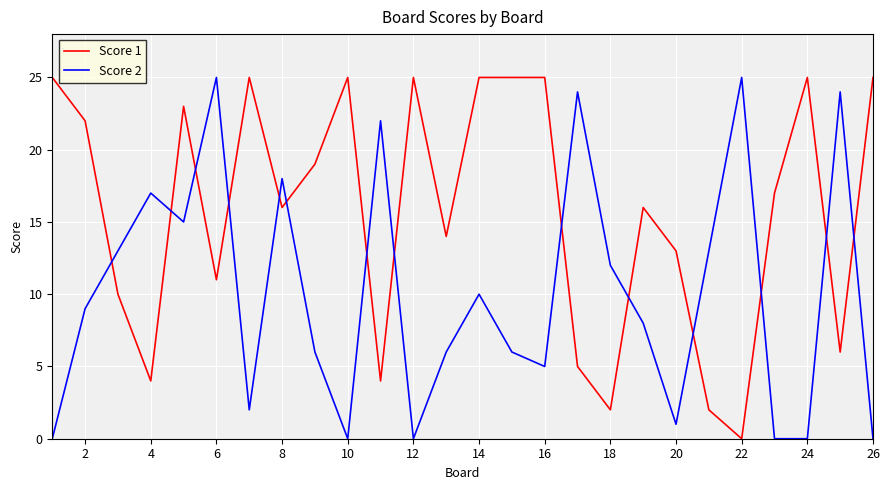

How many intersections are there between Score 2 and Score 1?

14